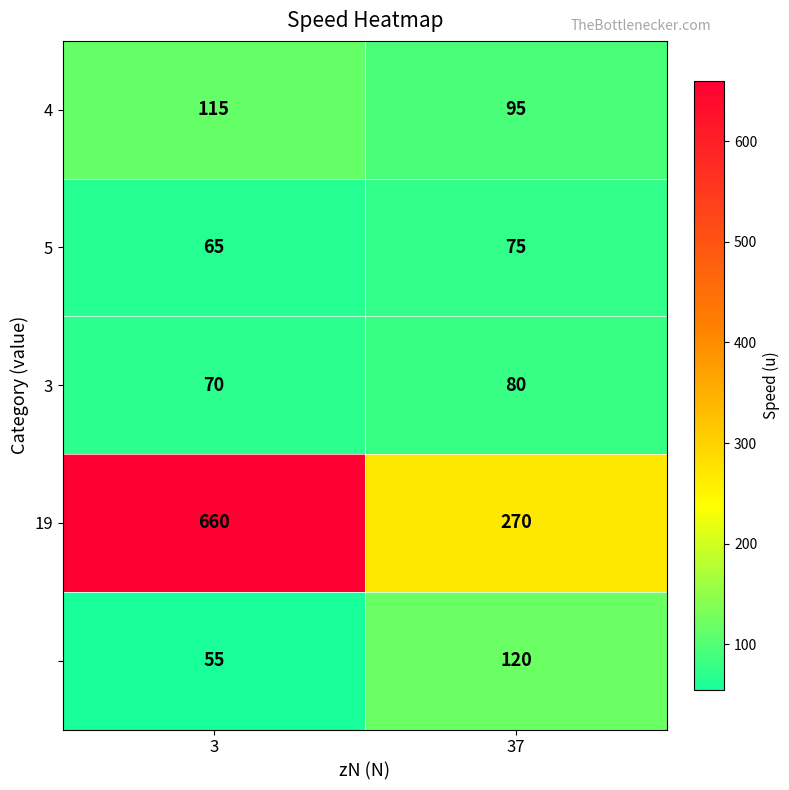

At which category is the sum across all series the highest?

3